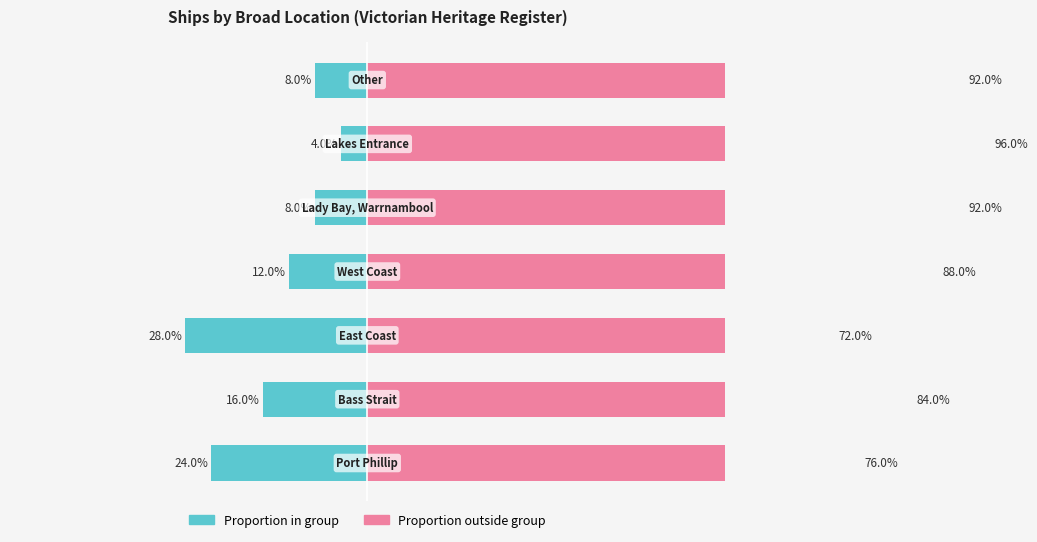

True or false: Right Side has a value of 84 at 1.

True